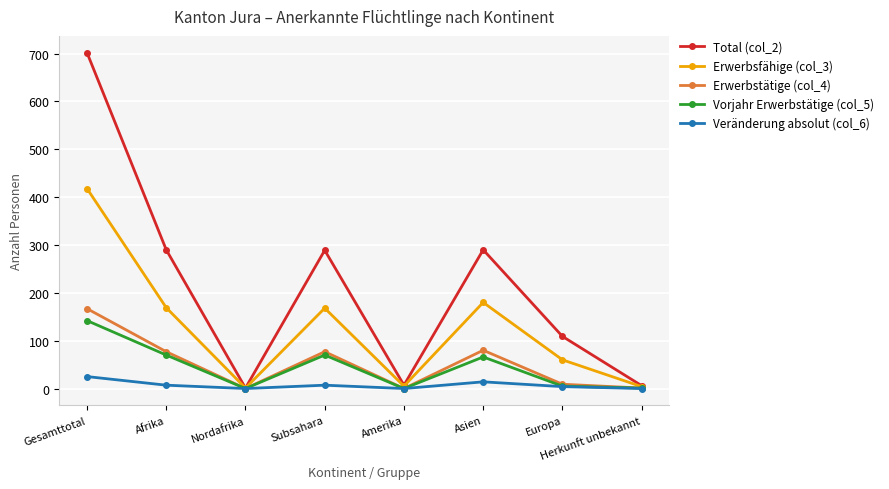

What is the label of the 8th point from the right?

Gesamttotal